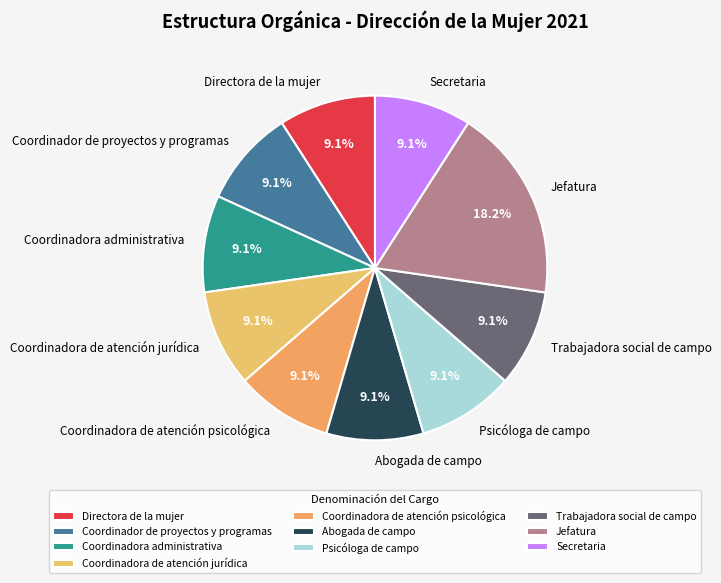

To the nearest percent, what is the combined percentage of Trabajadora social de campo and Secretaria?

18%